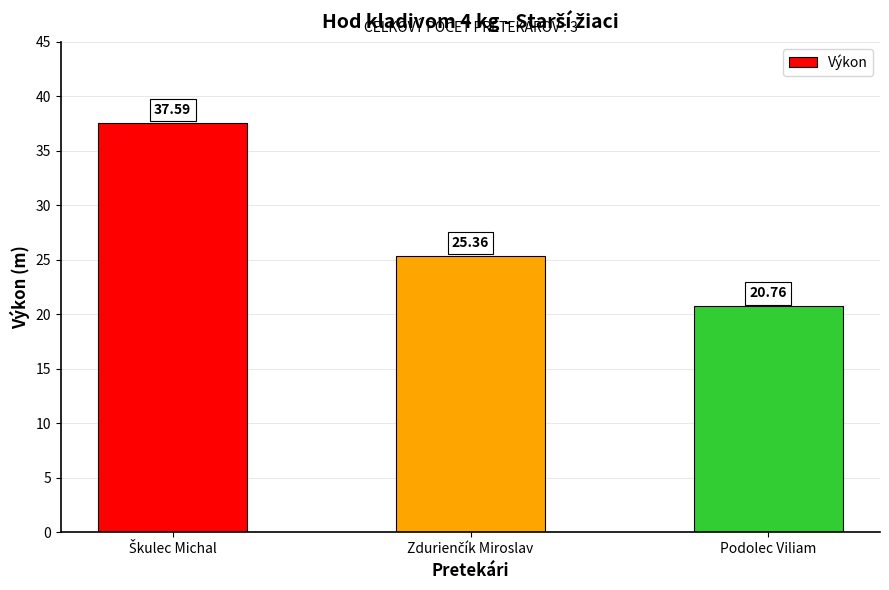

What is the difference between the maximum and minimum values?

16.8